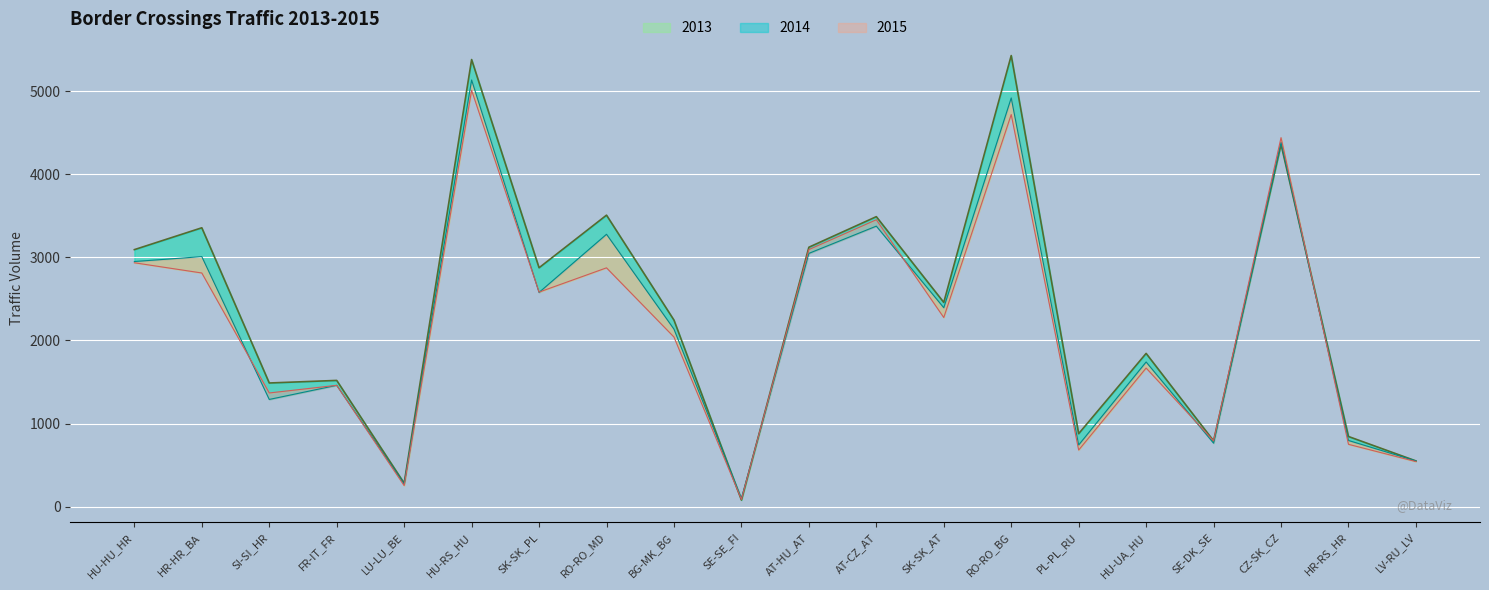

What is the difference between the maximum and second lowest values in the 2013 series?

4758